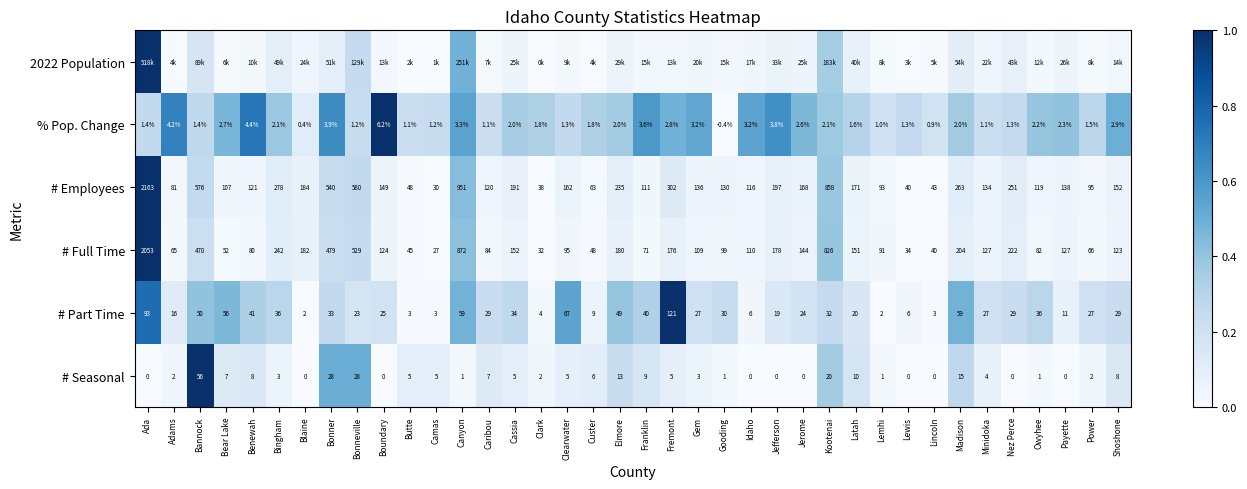

Is the value of % Pop. Change at Clark greater than the value of # Part Time at Madison?

No